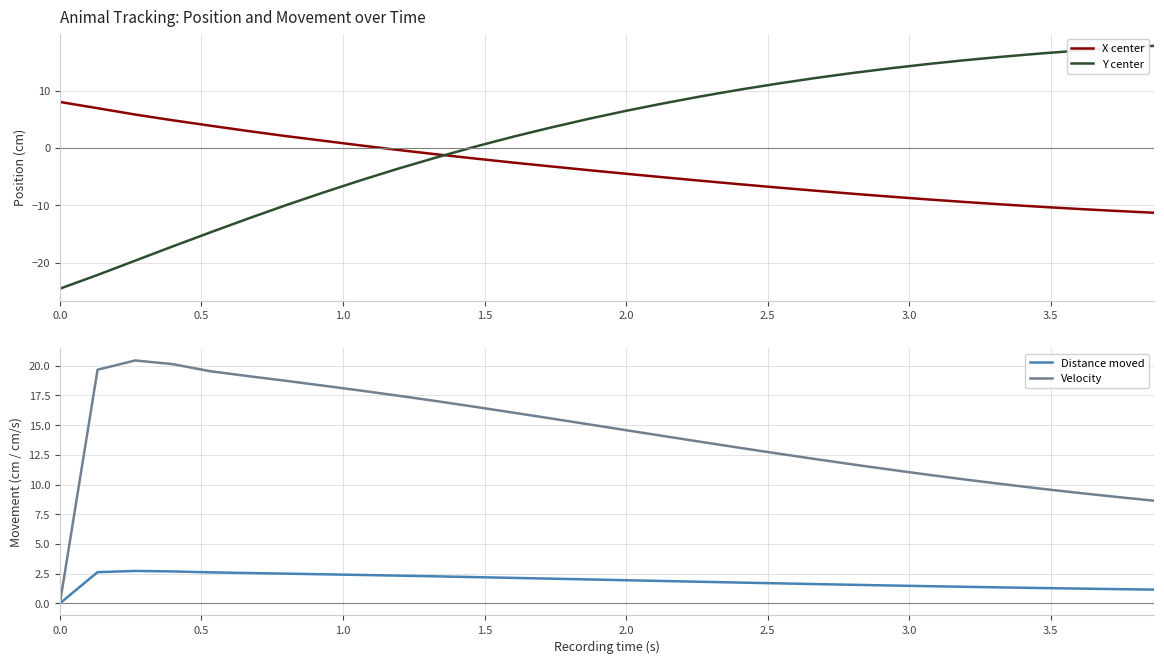

Which series has the largest total across all categories?

Velocity